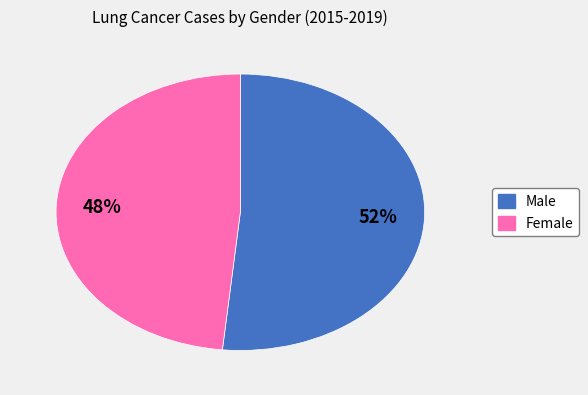

Rank the categories by value from highest to lowest.

Male, Female